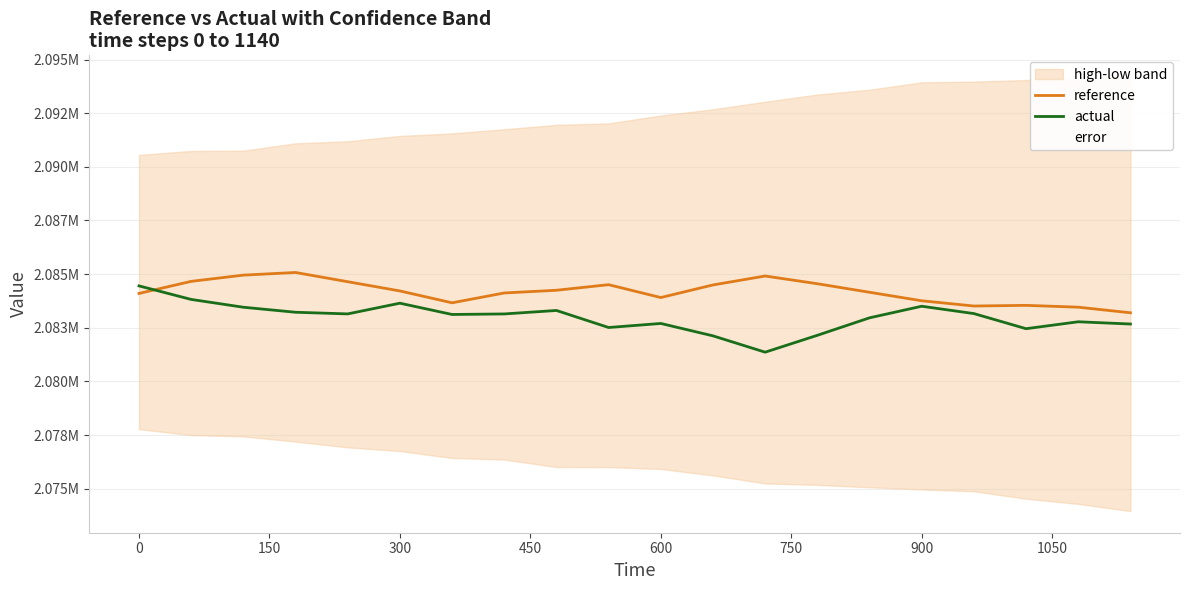

Is it true that actual equals 987440.5 at 17?

False